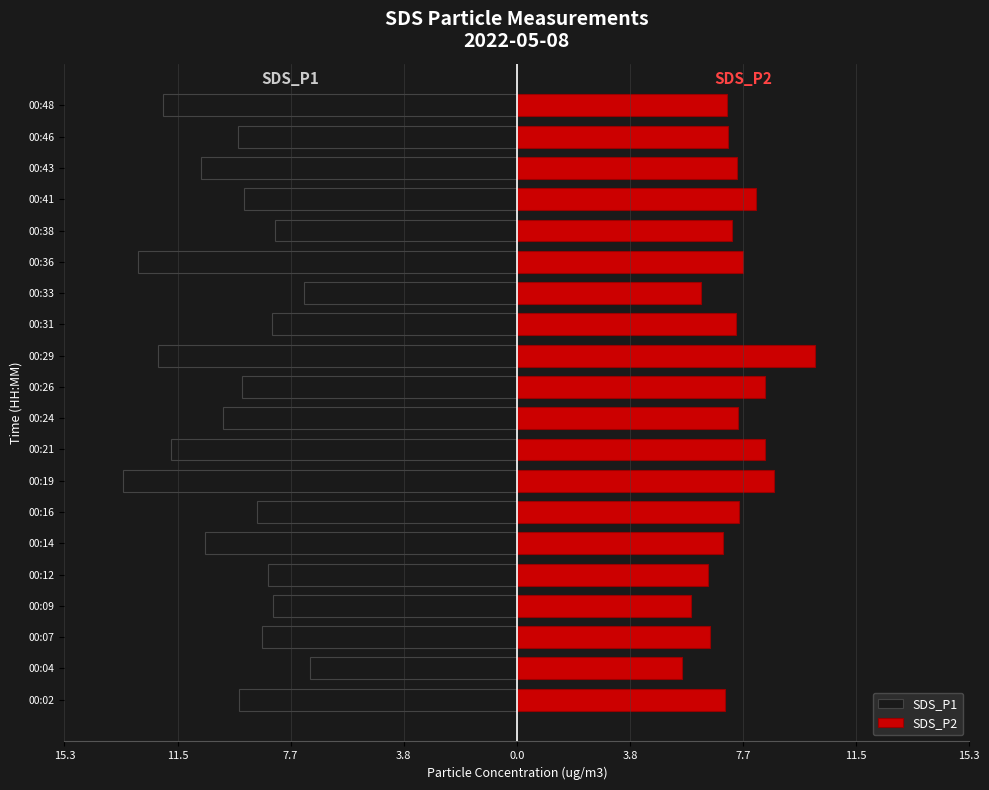

What are all the series names shown in the legend?

SDS_P1, SDS_P2